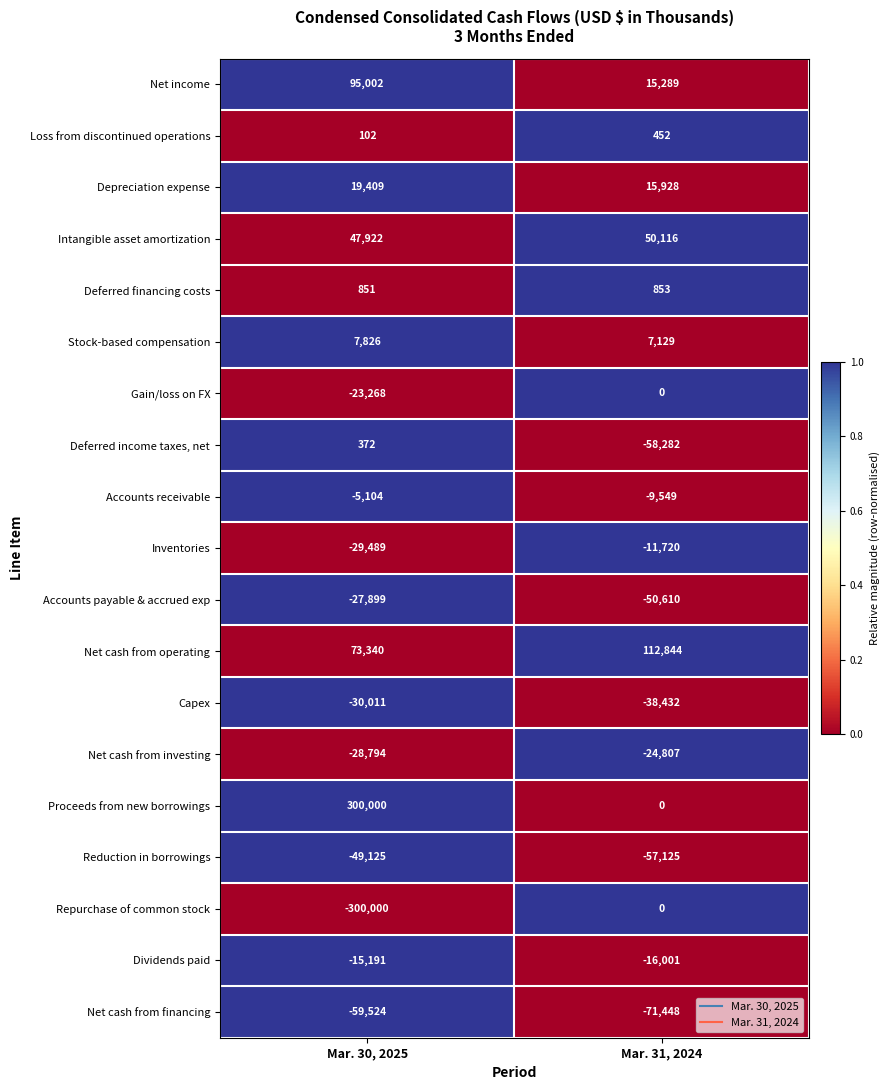

Which category has the highest value across all series?

Mar. 30, 2025